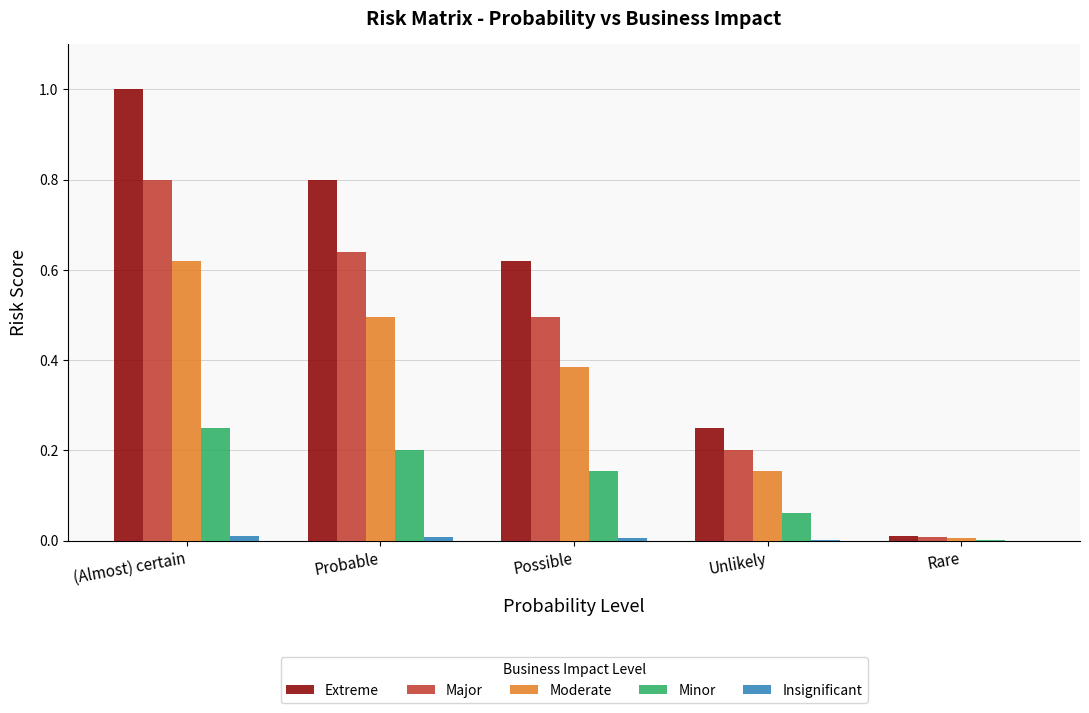

The Major series shows 0.8 at (Almost) certain. True or false?

True